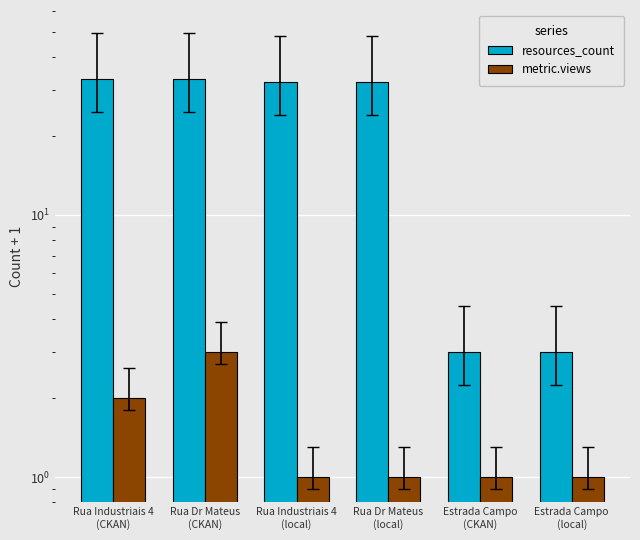

What value does the resources_count series have at Rua Industriais 4
(CKAN)?

33